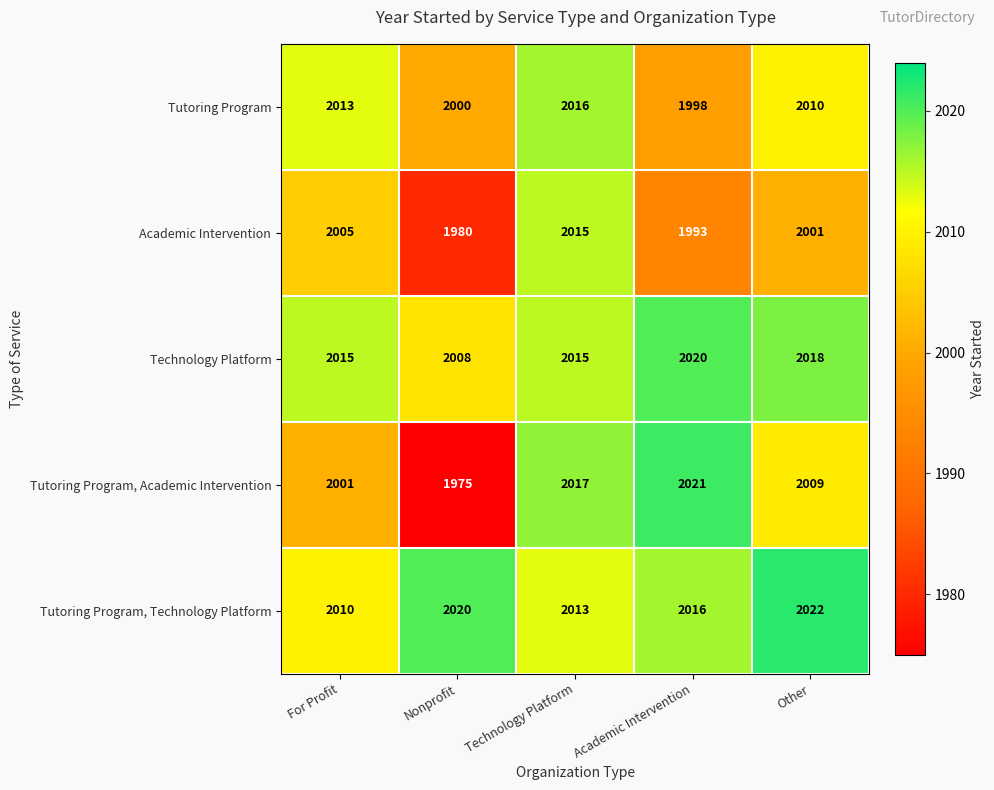

What is the minimum value shown in the chart?

1975